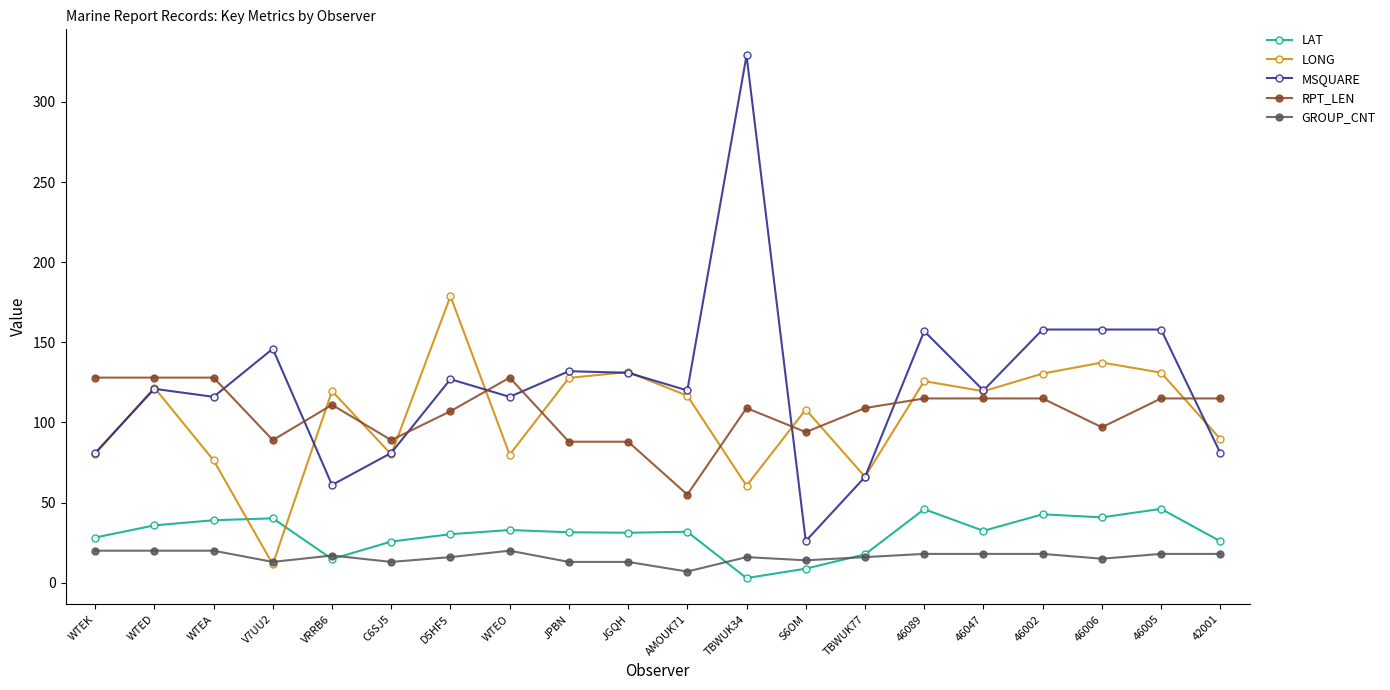

The value of GROUP_CNT at 46002 is 5.9. True or false?

False